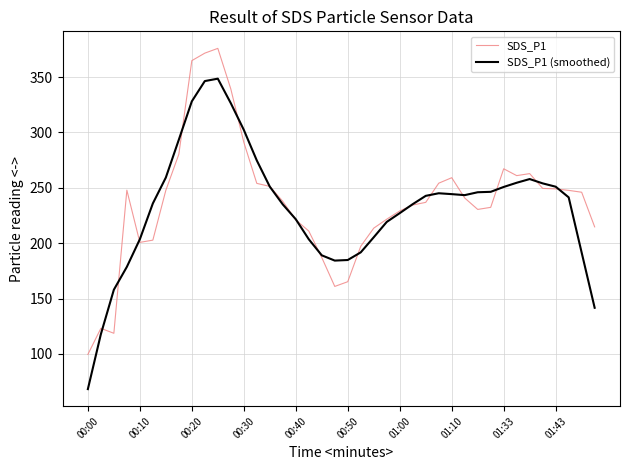

Which series has the widest spread of values?

SDS_P1 (smoothed)